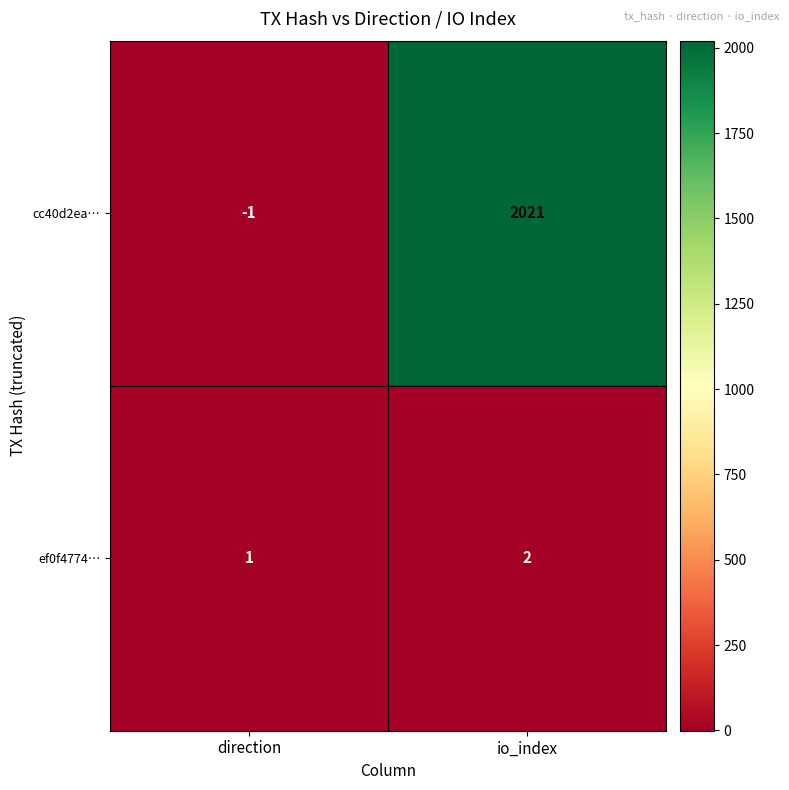

At io_index, list the series in order from largest to smallest.

cc40d2ea…, ef0f4774…